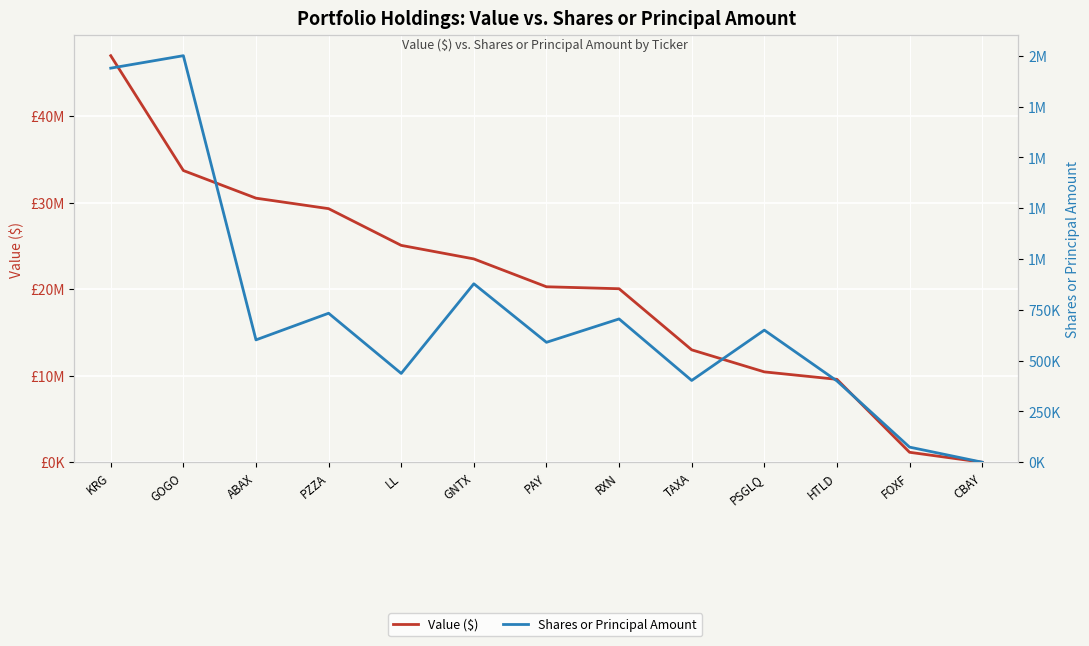

What is the average value of the Value ($) series?

20280615